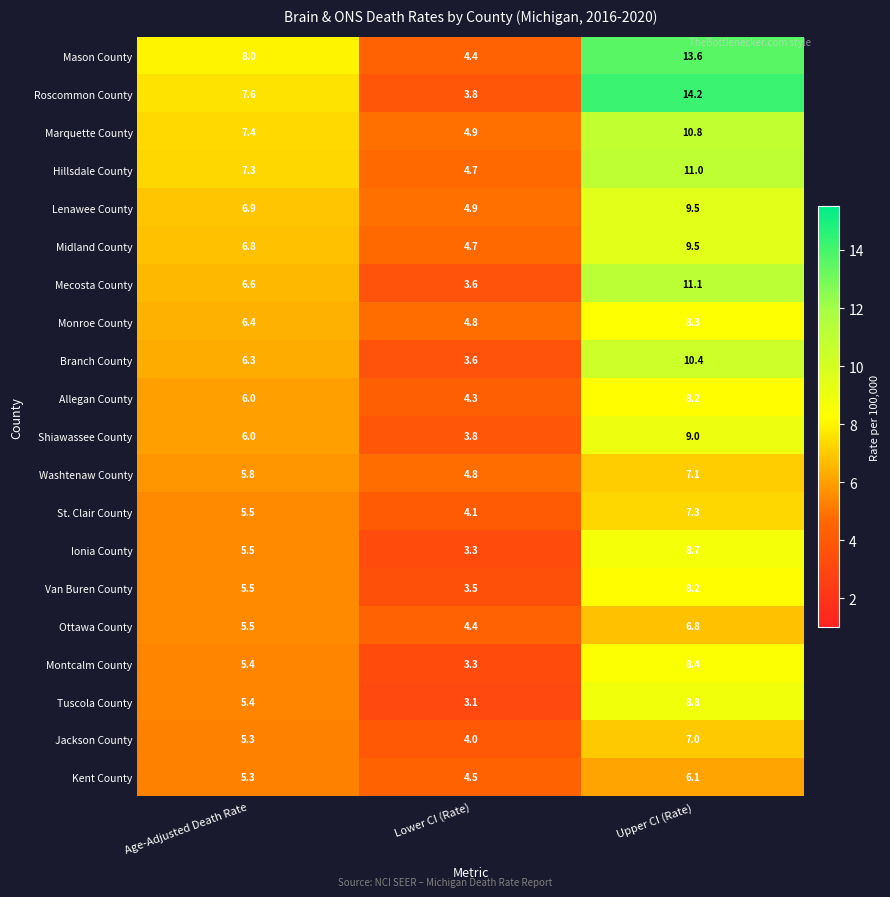

What is the sum of all Hillsdale County values?

23.0